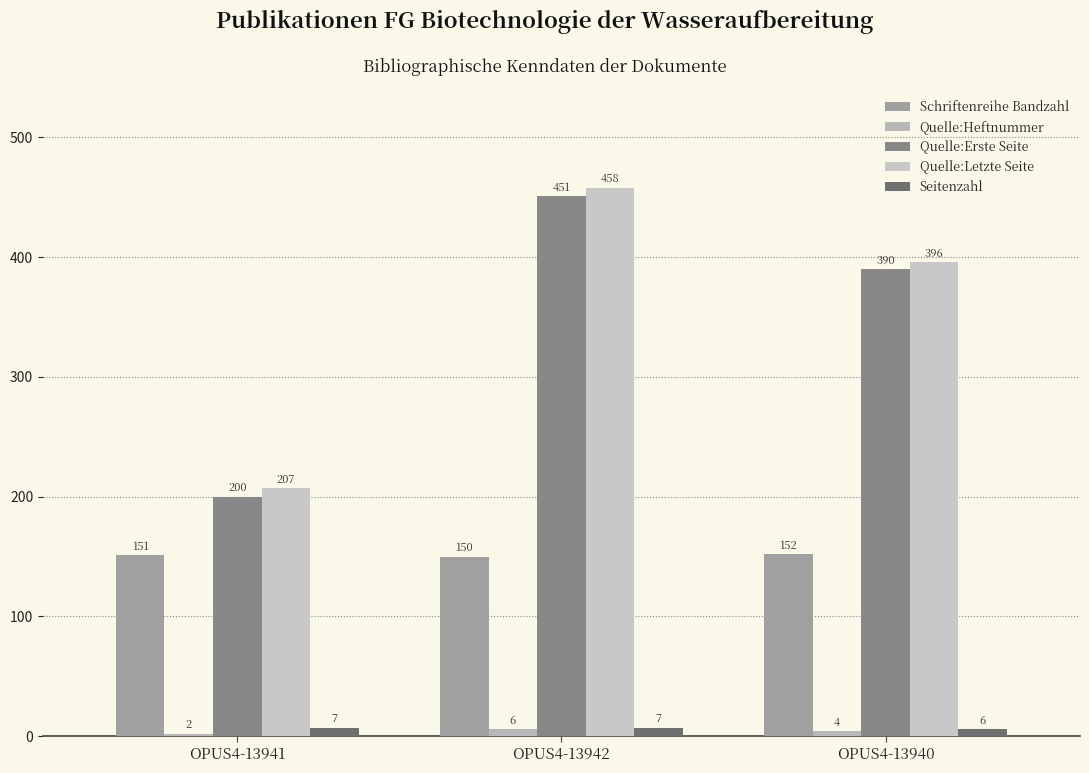

Between OPUS4-13941 and OPUS4-13940, which series saw the biggest shift?

Quelle:Erste Seite